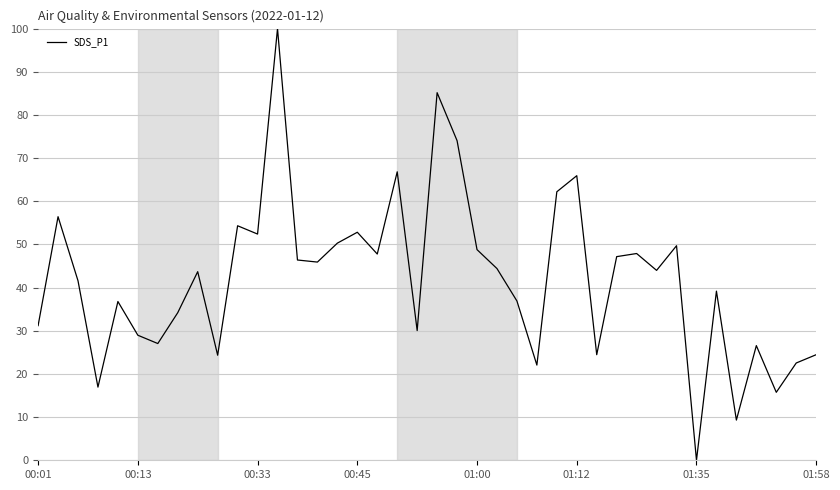

What is the difference between the maximum and minimum values?

100.0